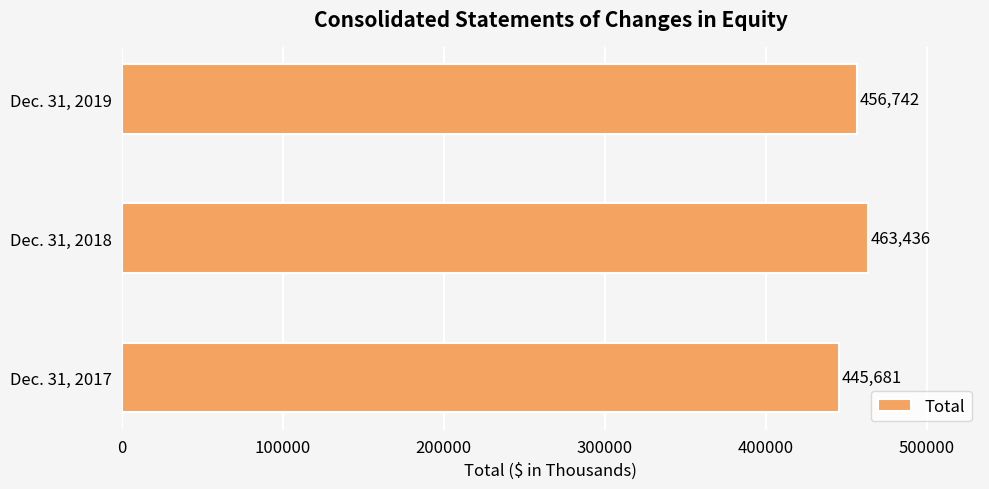

What is the difference between the values at Dec. 31, 2019 and Dec. 31, 2018?

6694